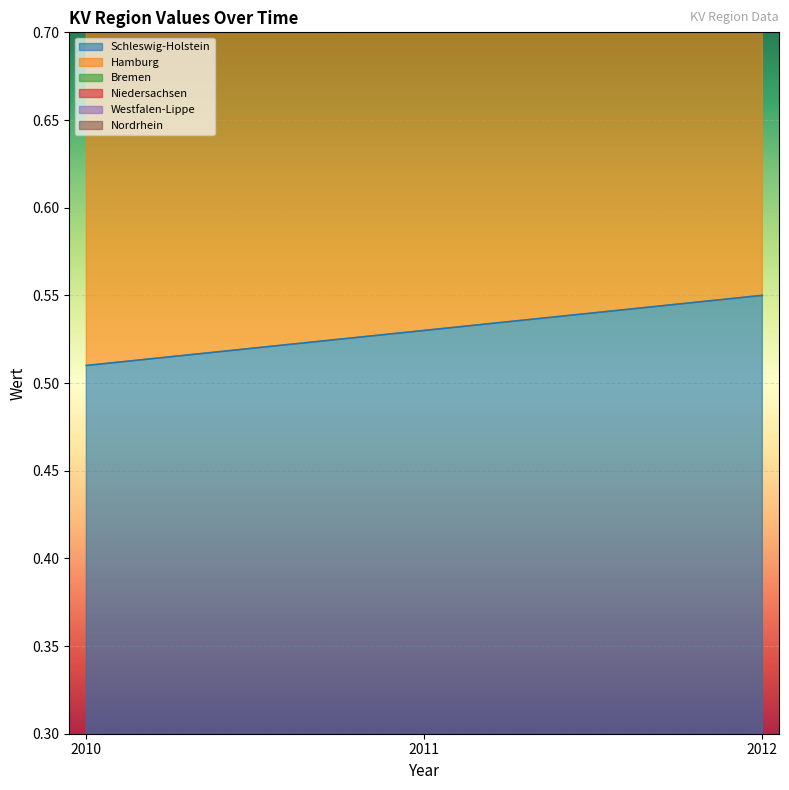

At how many categories does at least one series exceed 1?

3